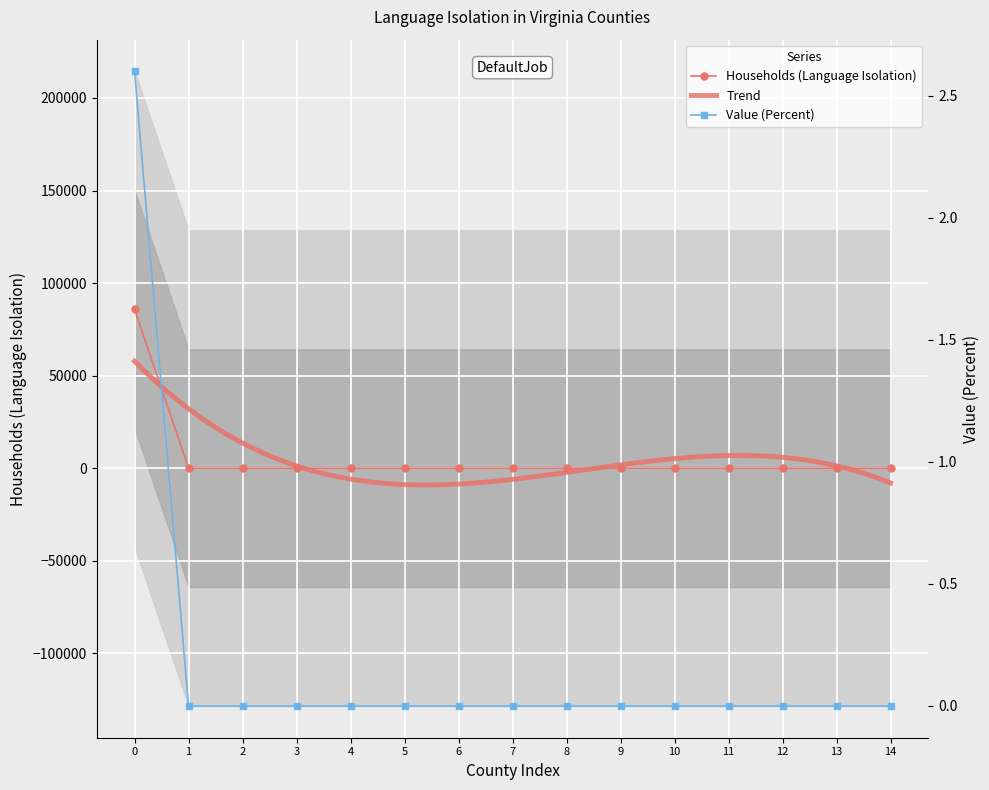

What is the difference between the maximum and minimum values in the Value (Percent) series?

2.6